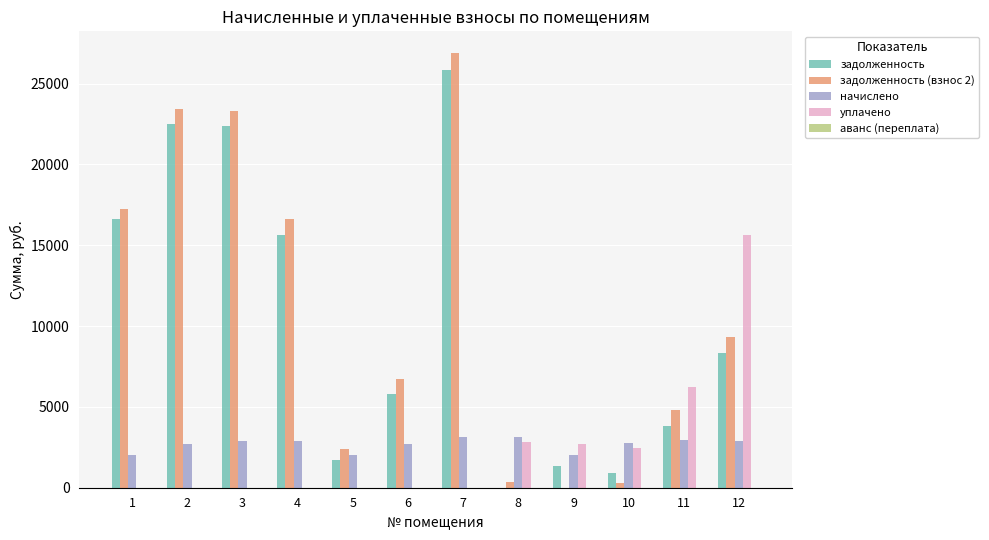

What is the sum of all уплачено values?

29832.7